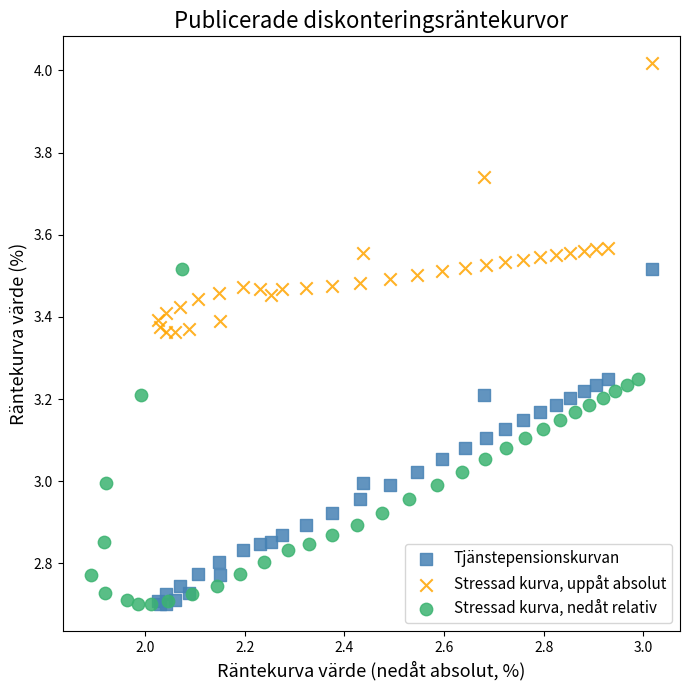

Which series reaches the maximum Y coordinate?

Stressad kurva, uppåt absolut